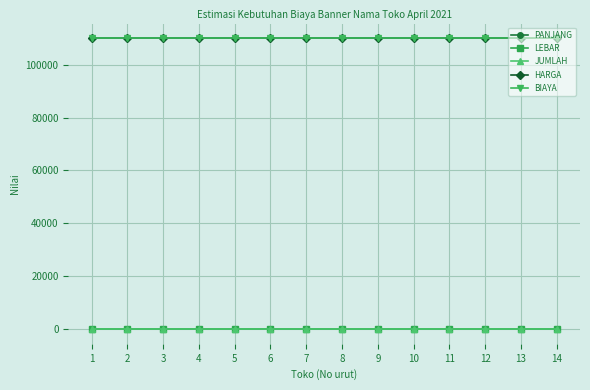

Does the chart have visible grid lines?

Yes